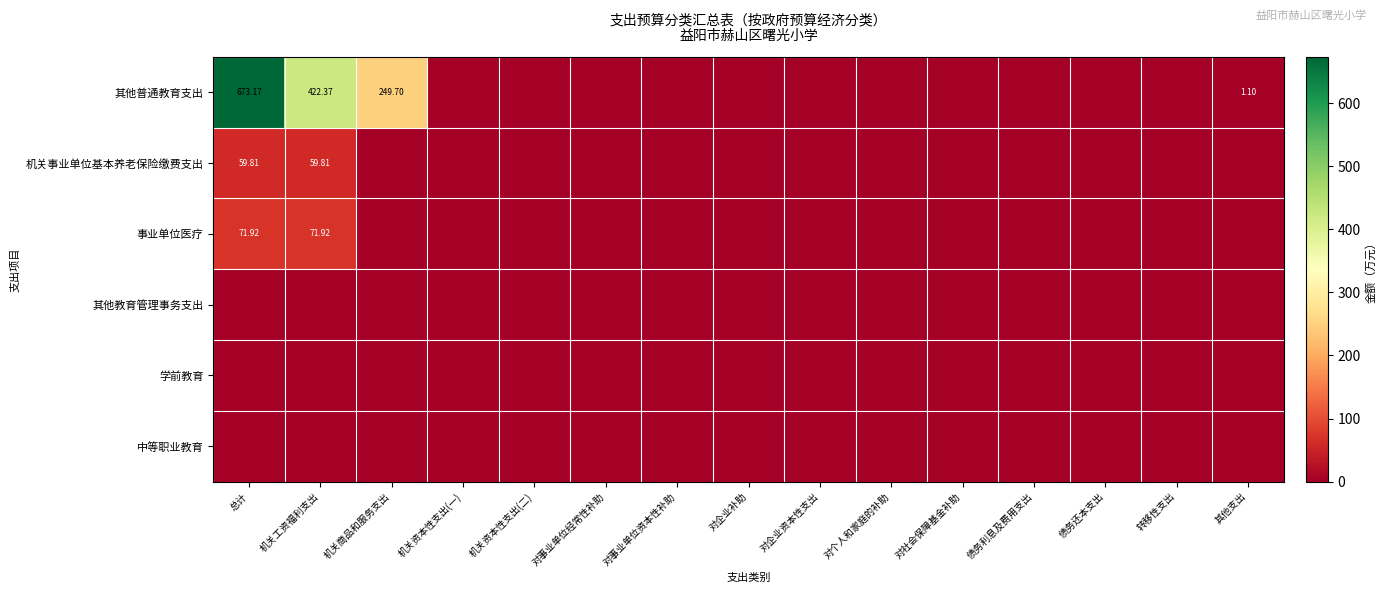

Which series has the widest spread of values?

其他普通教育支出